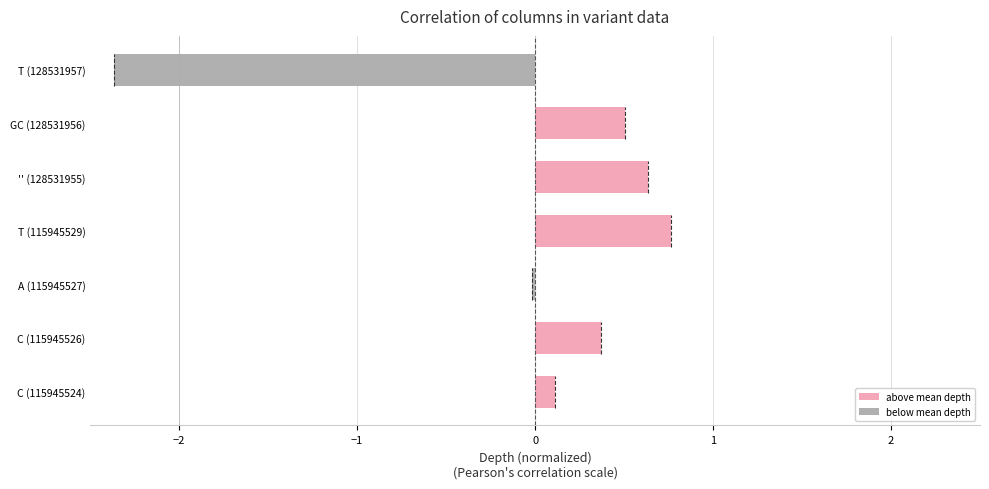

Count the number of categories in the chart.

7